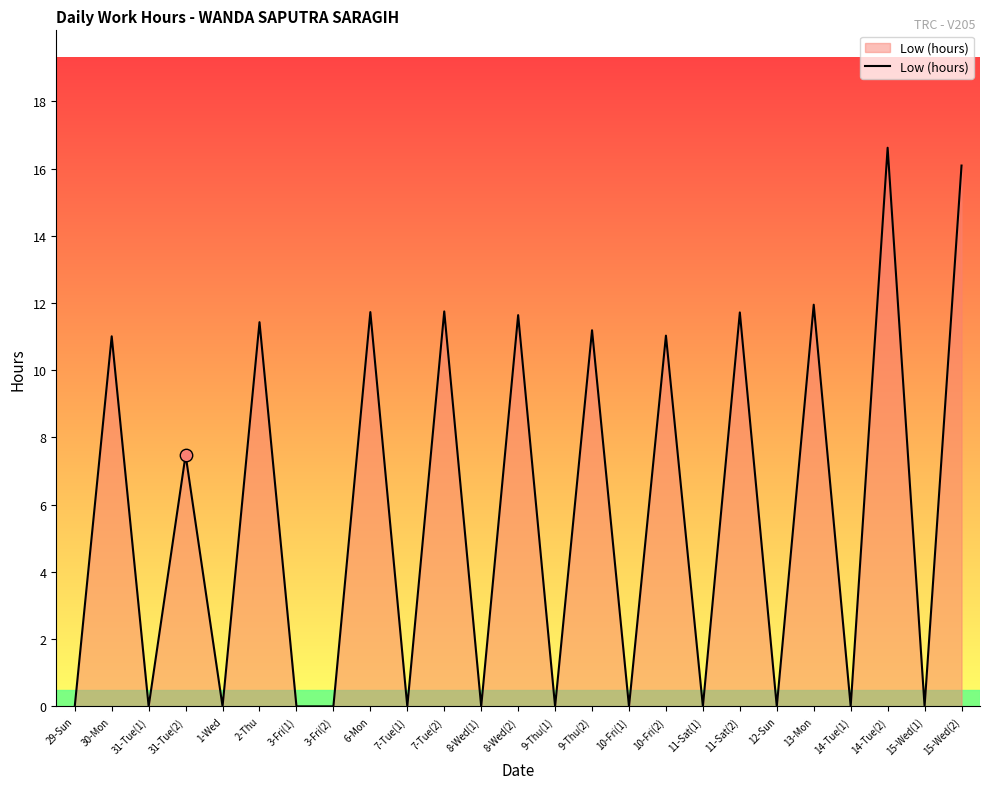

What is the change in value from 2-Thu to 9-Thu(2)?

-0.2